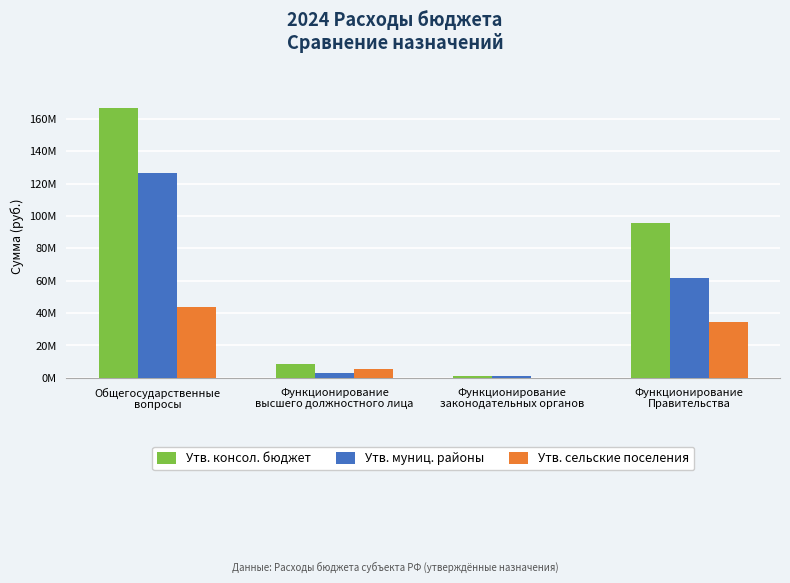

Read the Утв. муниц. районы value at Функционирование
законодательных органов.

882930.0